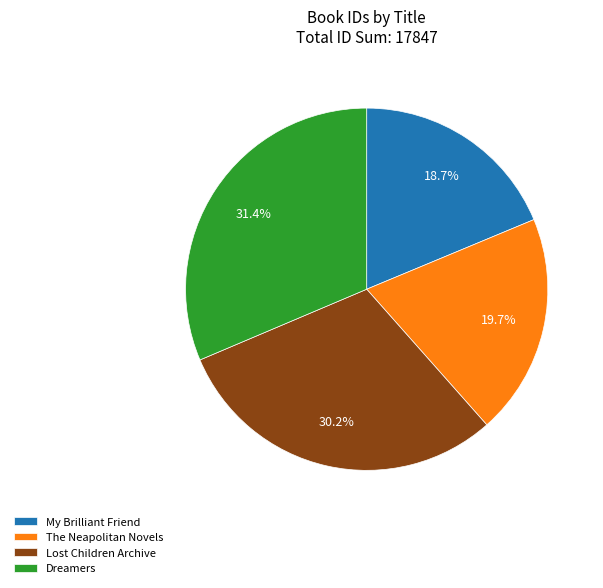

Count the number of slices in the pie.

4